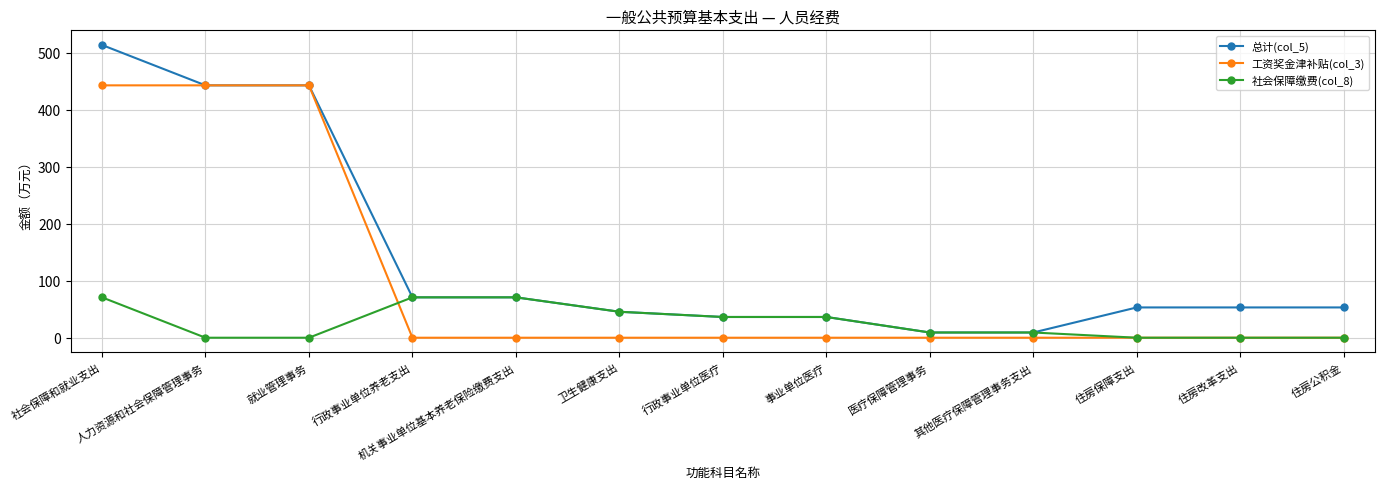

What value does the 总计(col_5) series have at 事业单位医疗?

36.4